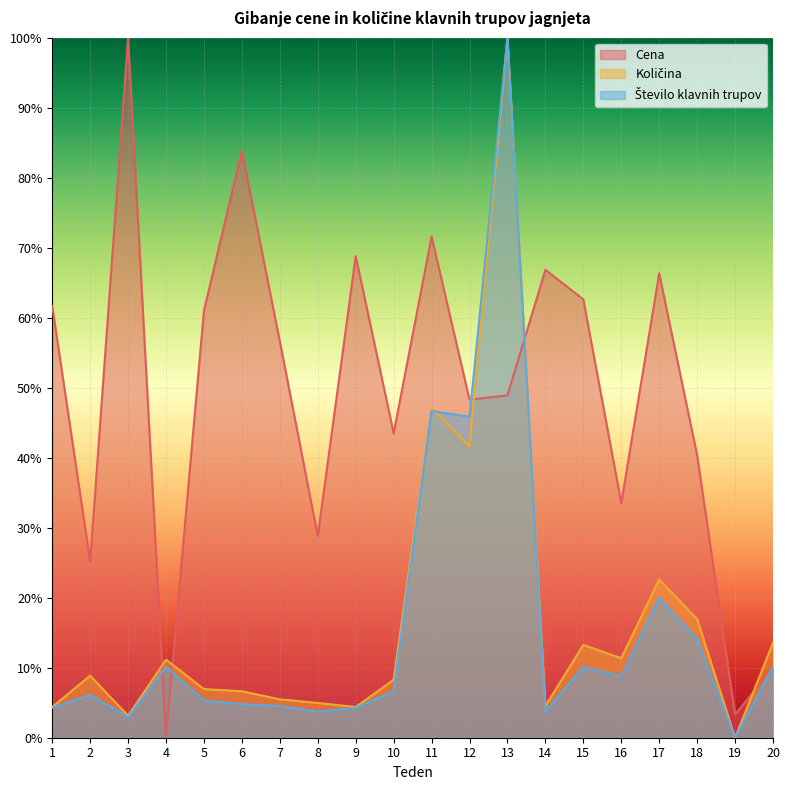

What is the maximum value for Cena?

100.0